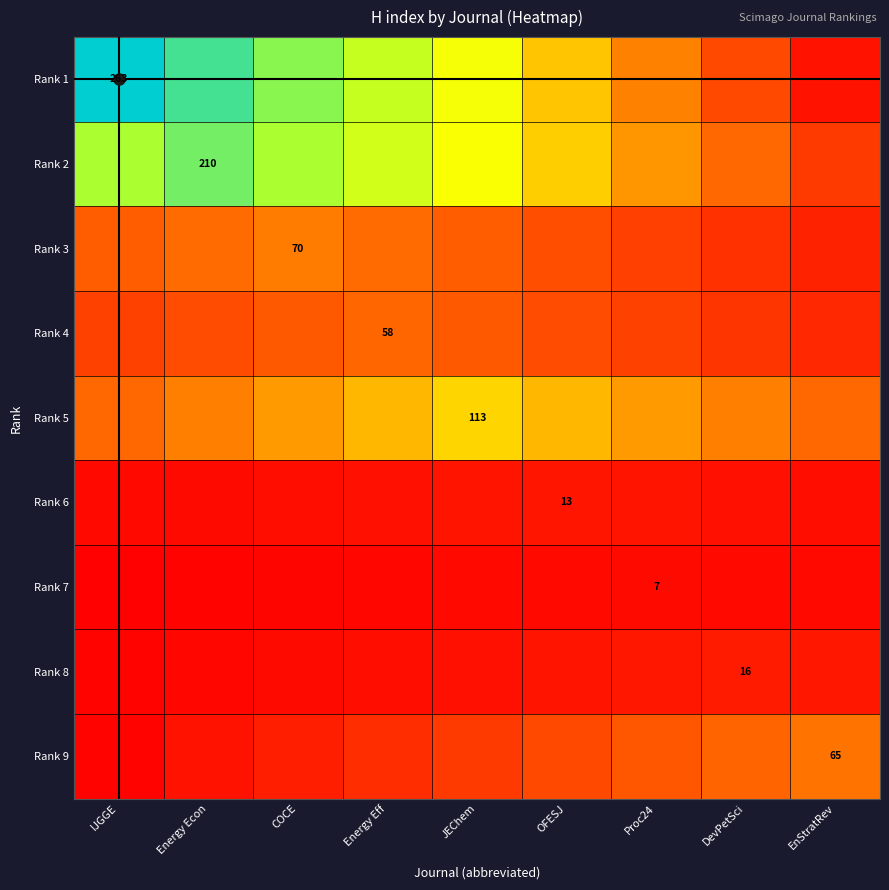

What is the minimum value shown in the chart?

2.0